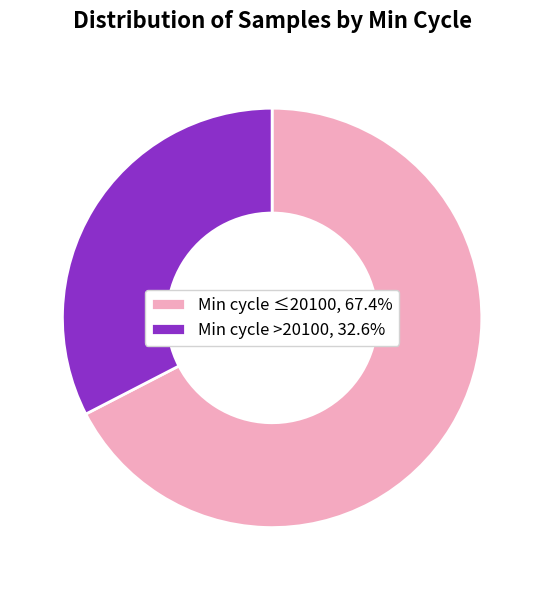

Approximately how many times larger is the value at Min cycle ≤20100, 67.4% compared to Min cycle >20100, 32.6%?

2.1